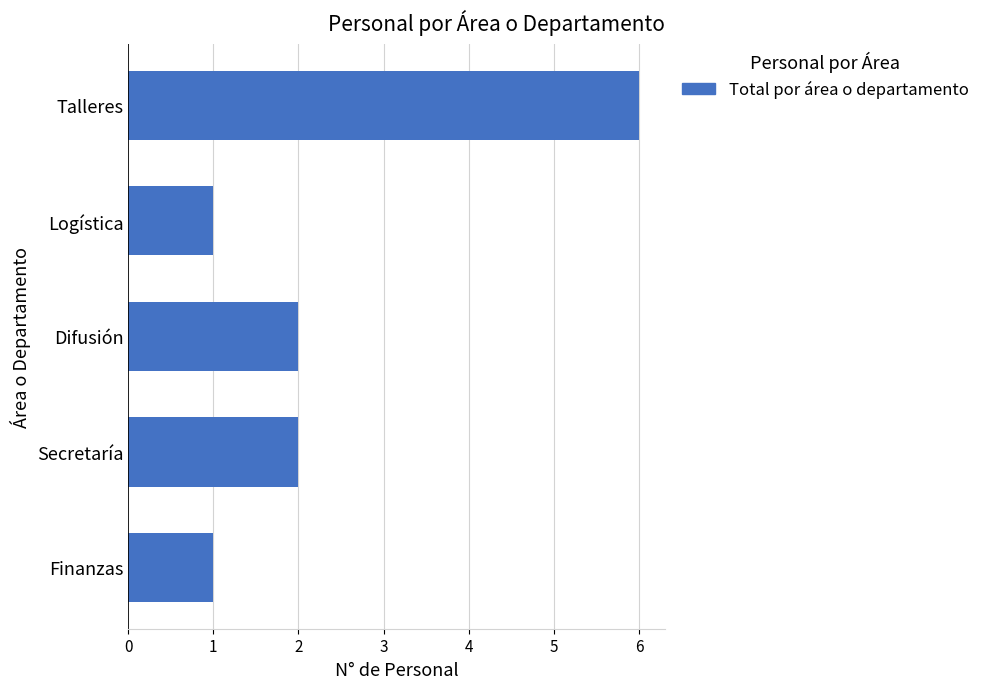

What is the difference between the maximum and minimum values?

5